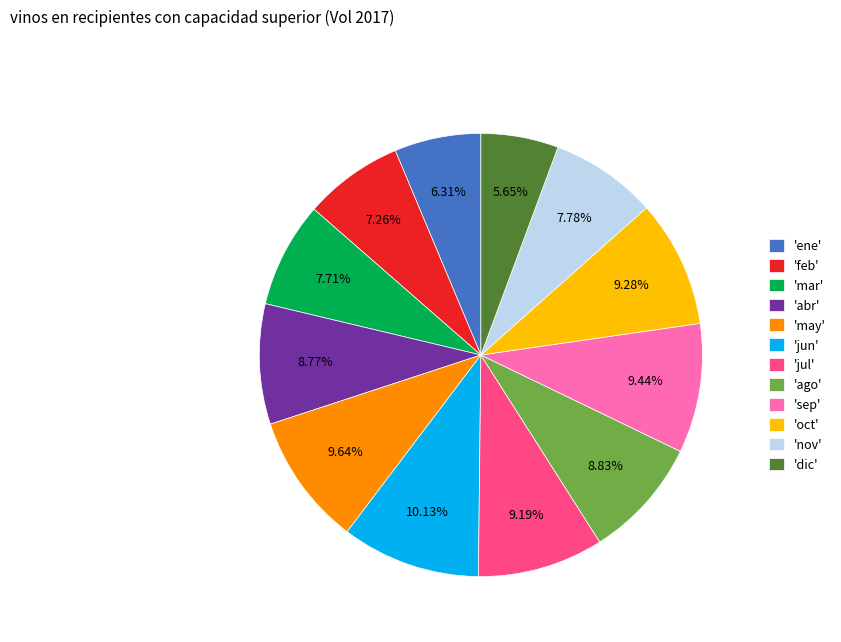

Which has a higher value, 'ago' or 'jun'?

'jun'